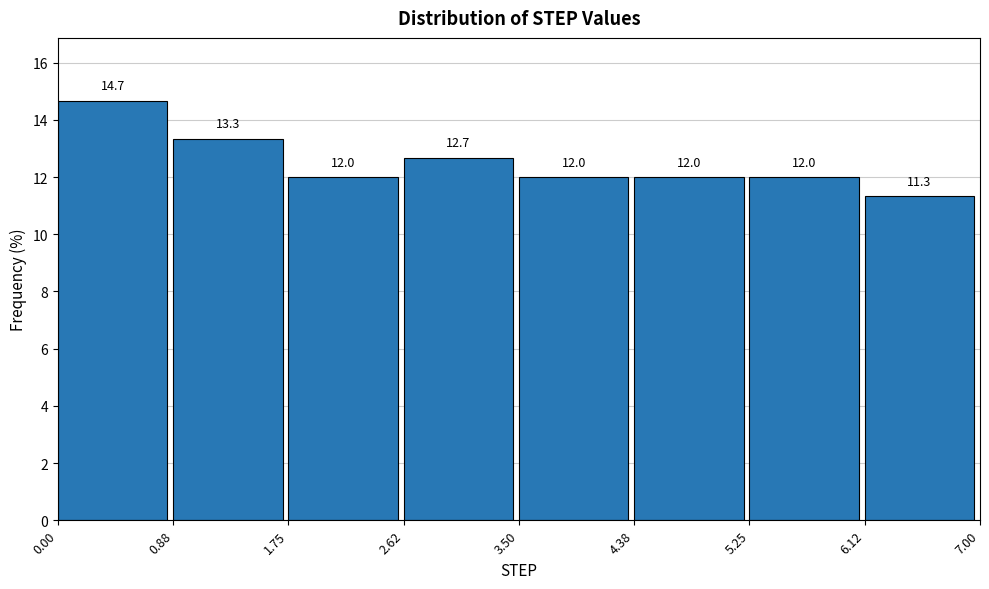

How tall is the bar that spans 0.88 to 1.75 on the x-axis?

13.3